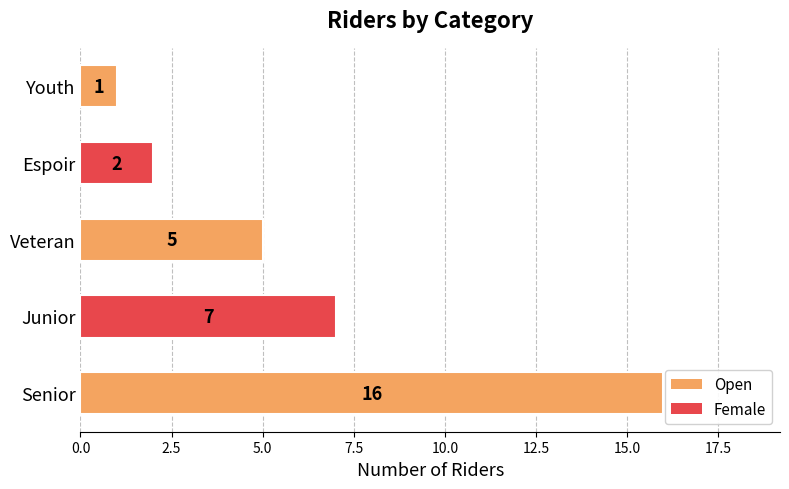

Reading top to bottom, transcribe all the data shown in this chart.

Youth=1	Espoir=2	Veteran=5	Junior=7	Senior=16